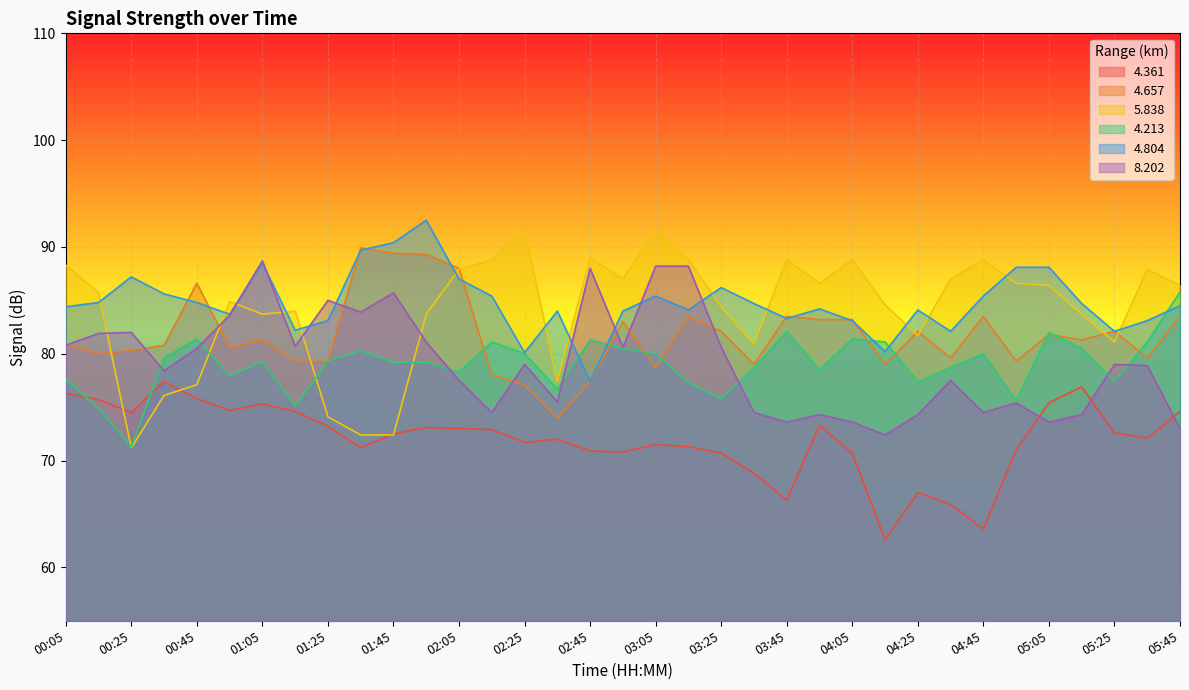

At how many categories does at least one series exceed 71?

35